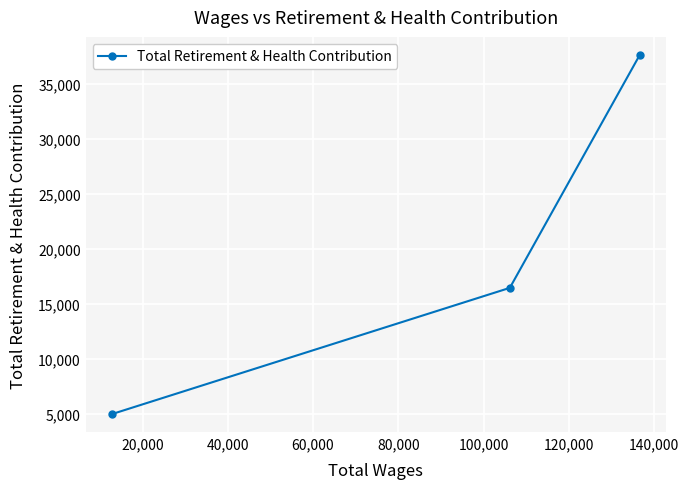

Reading left to right, what are all the values shown in this chart?

4983	16464	37659